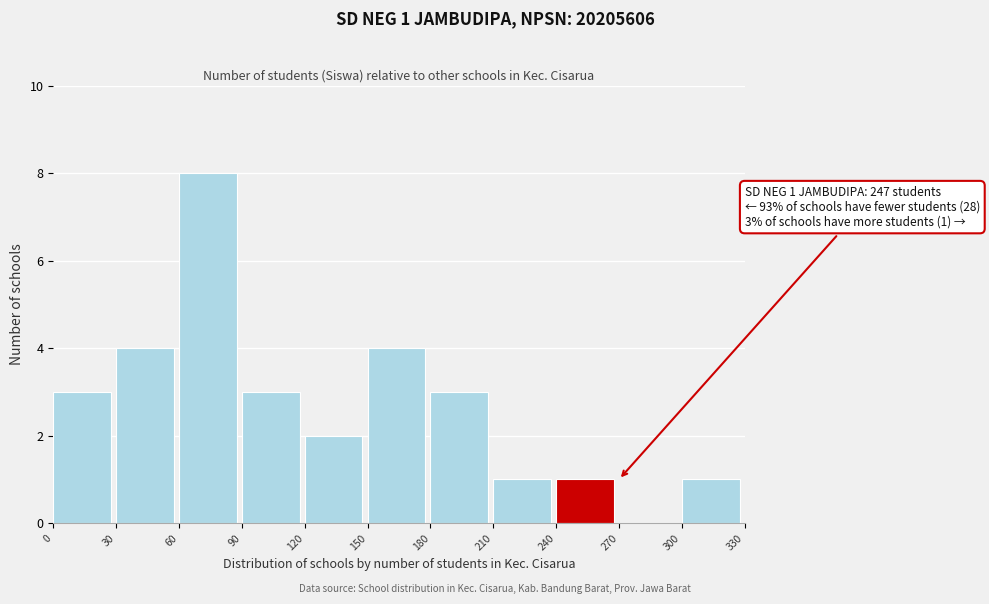

Which range on the x-axis has the tallest bar?

60 to 90